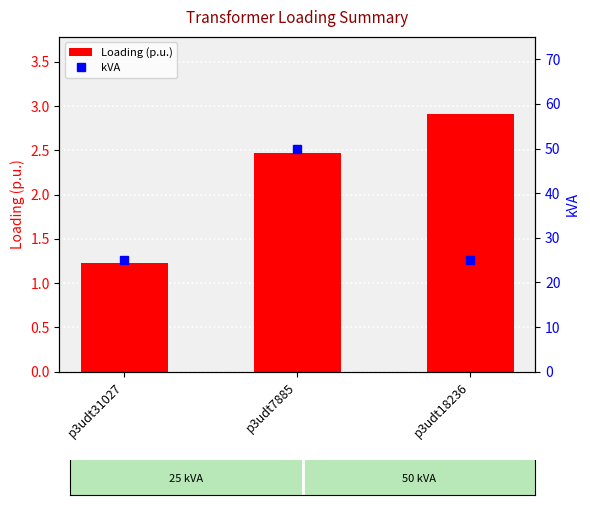

List the series in order of their peak value, lowest first.

Loading (p.u.), kVA